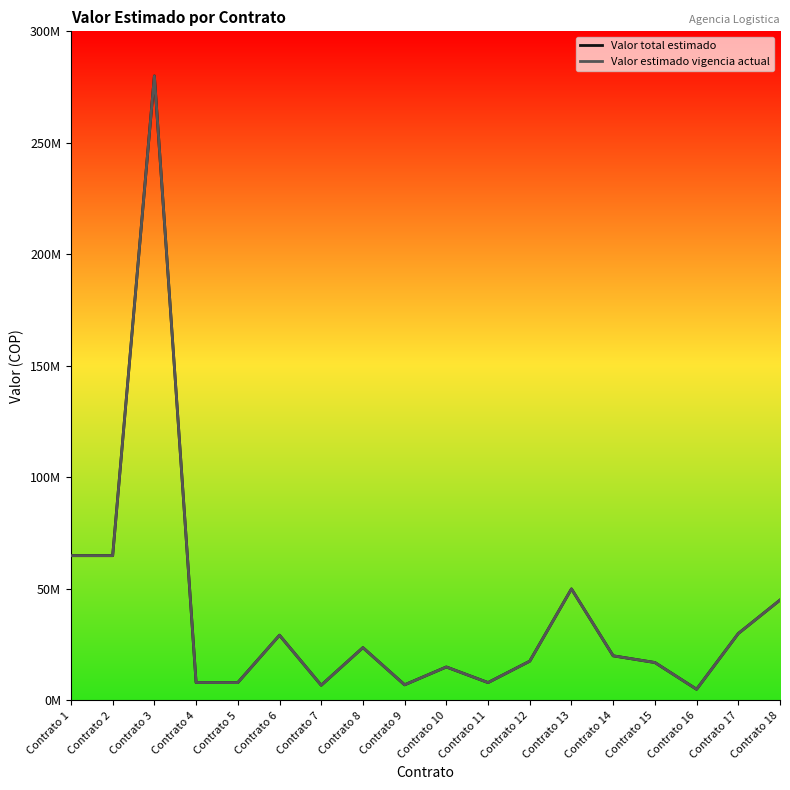

What is the approximate value of Valor estimado vigencia actual at Contrato 12, to the nearest 10?

17600000